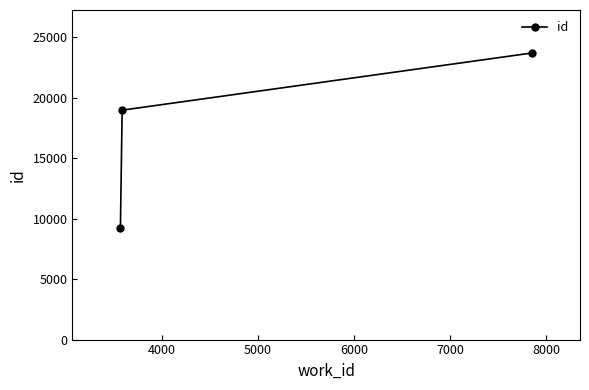

What is the value of the 2nd point from the left?

18974